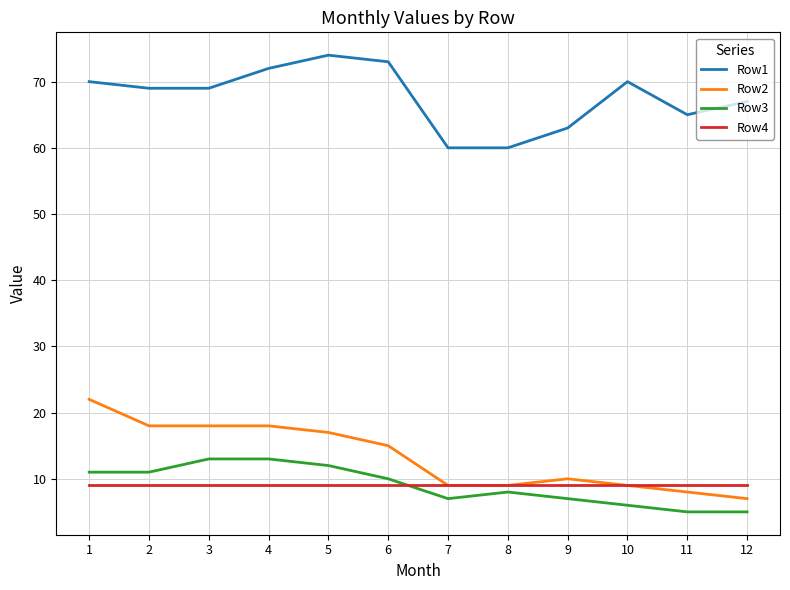

How many categories are shown in the chart?

12